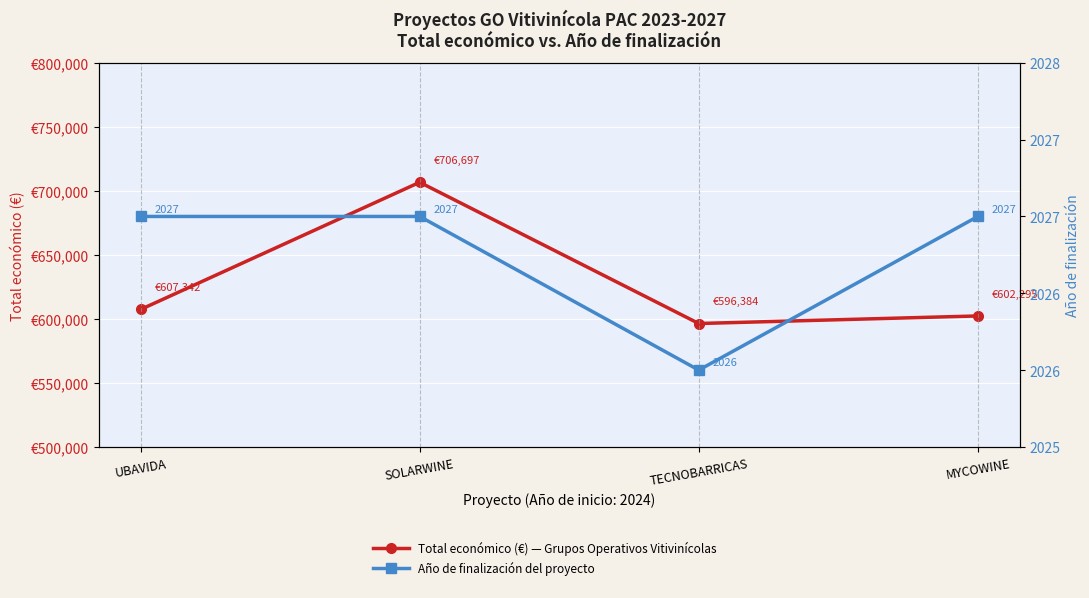

What is the value of the Total económico (€) point at the 4th from the left?

602295.4